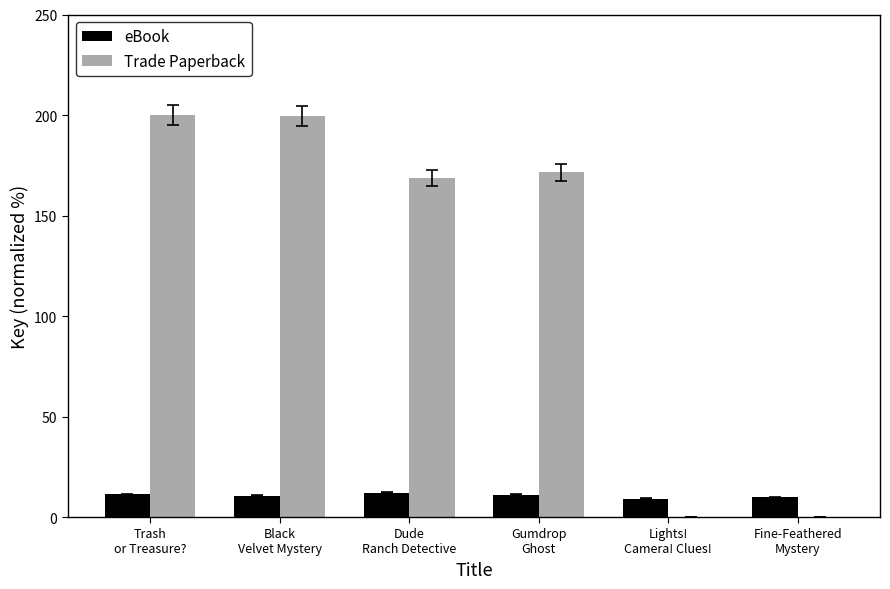

Are the bars horizontal?

No